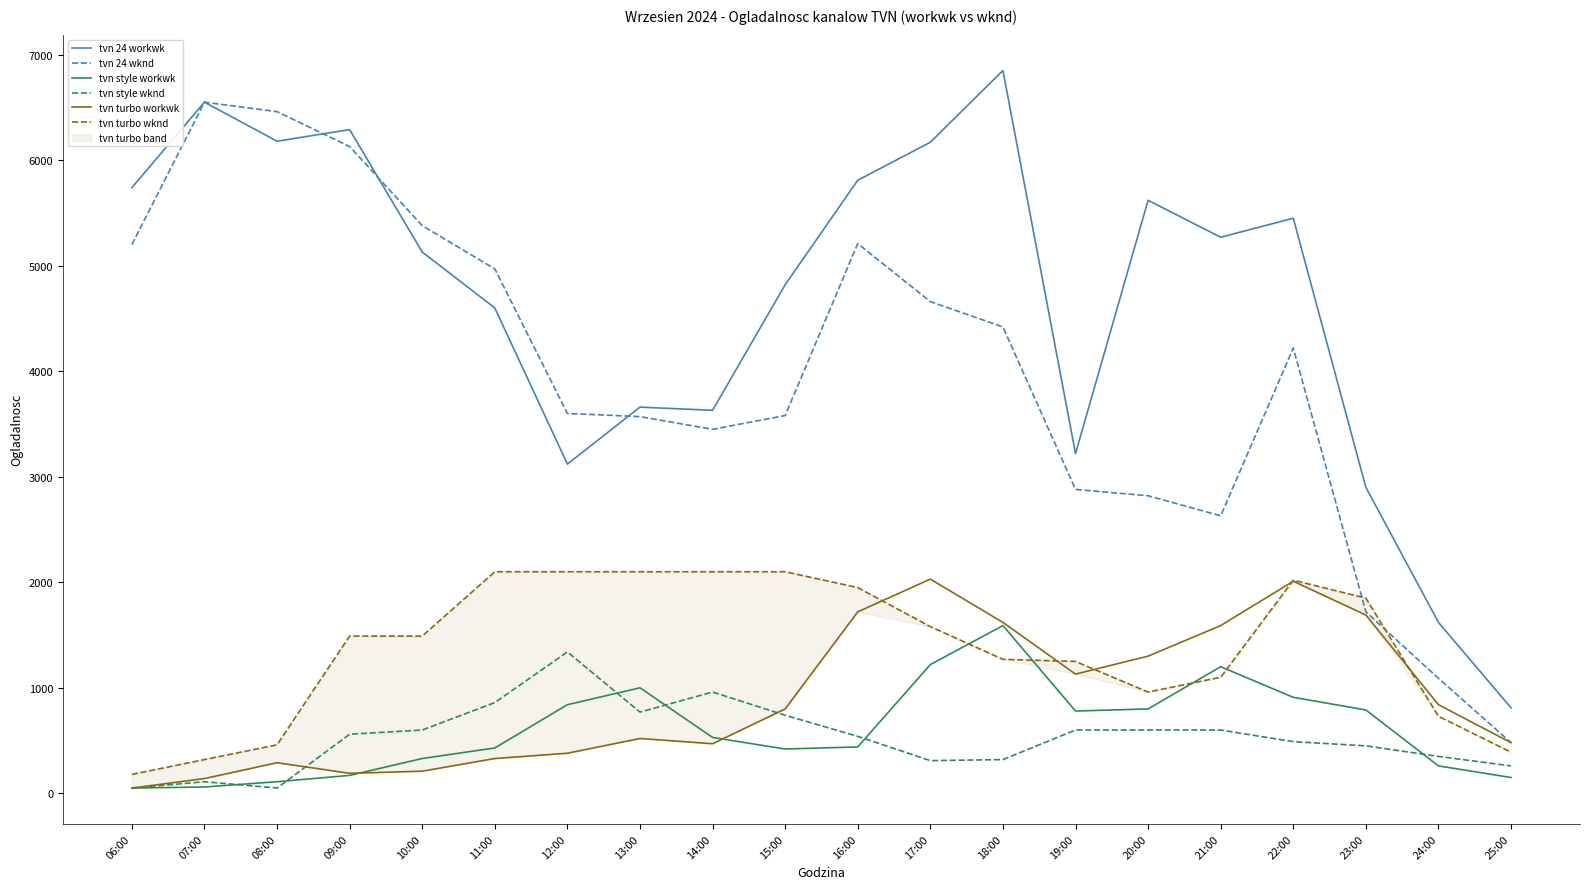

Which has a higher value, 21:00 or 17:00?

17:00